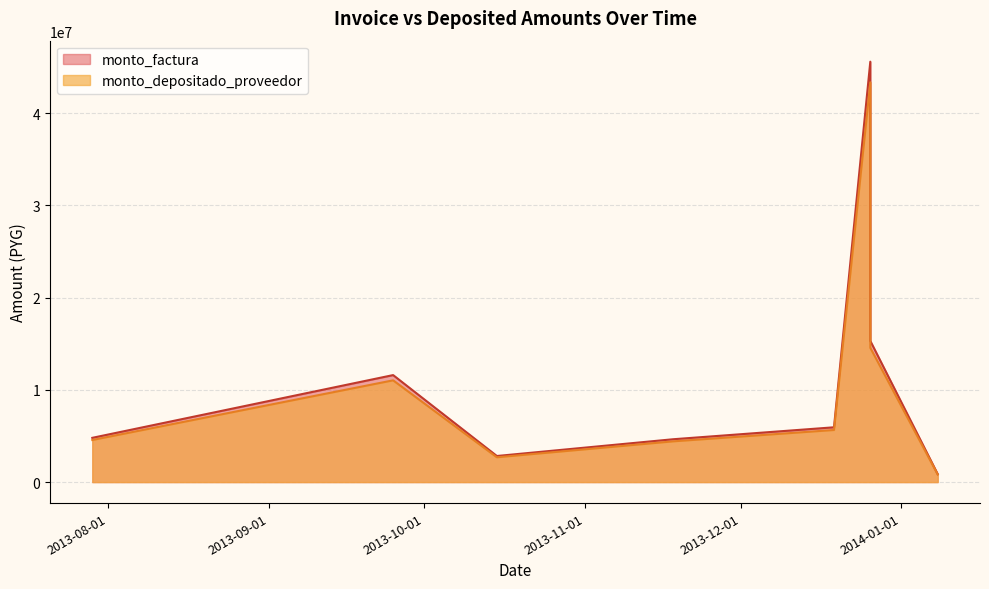

Which category has the highest value across all series?

2013-12-26